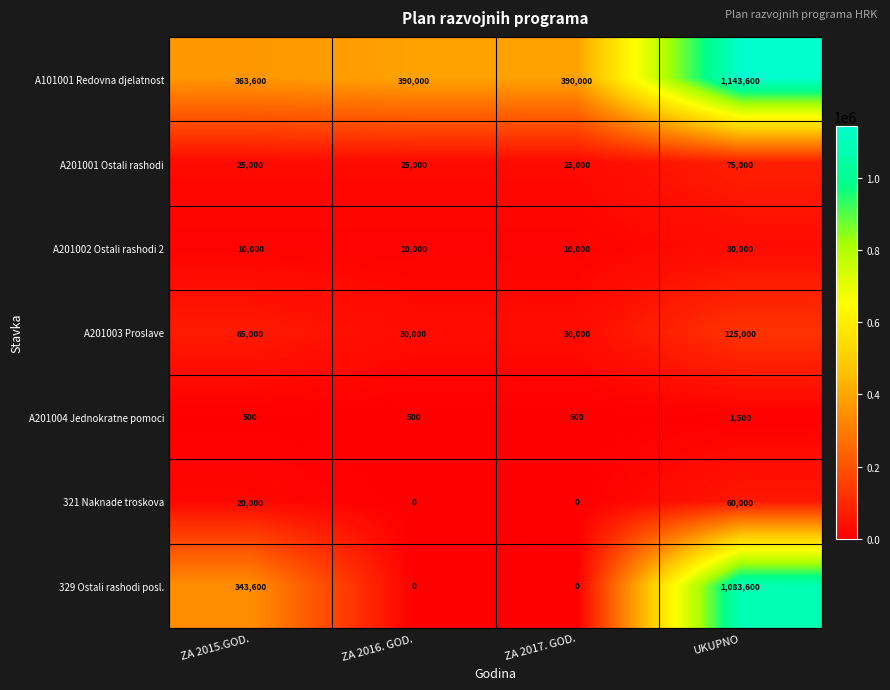

What is the sum of all A201001 Ostali rashodi values?

150000